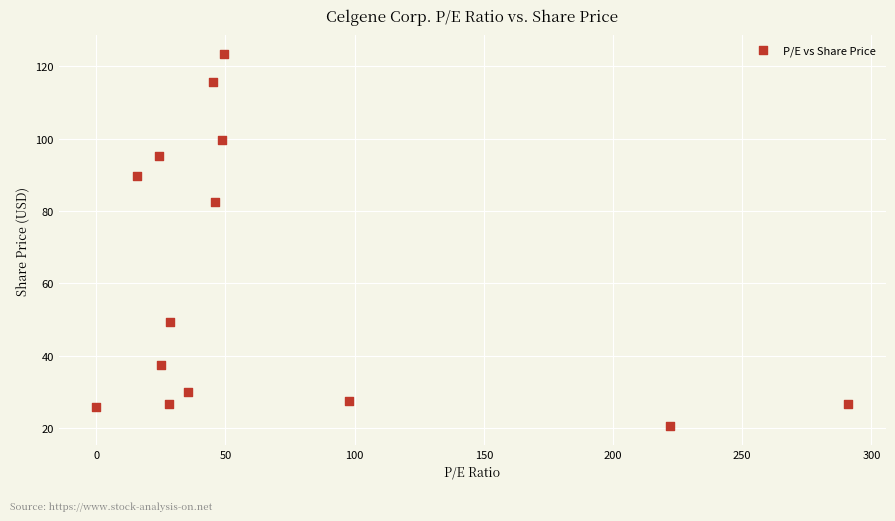

What is the range of Y values (max minus min)?

102.9